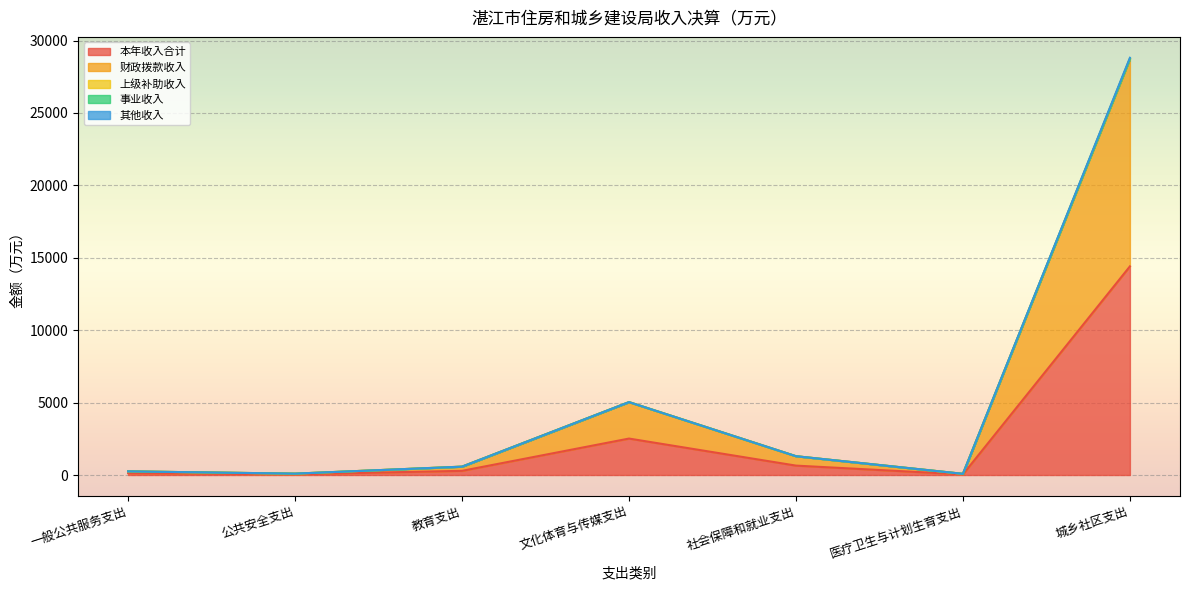

What is the average value of the 本年收入合计 series?

2581.8